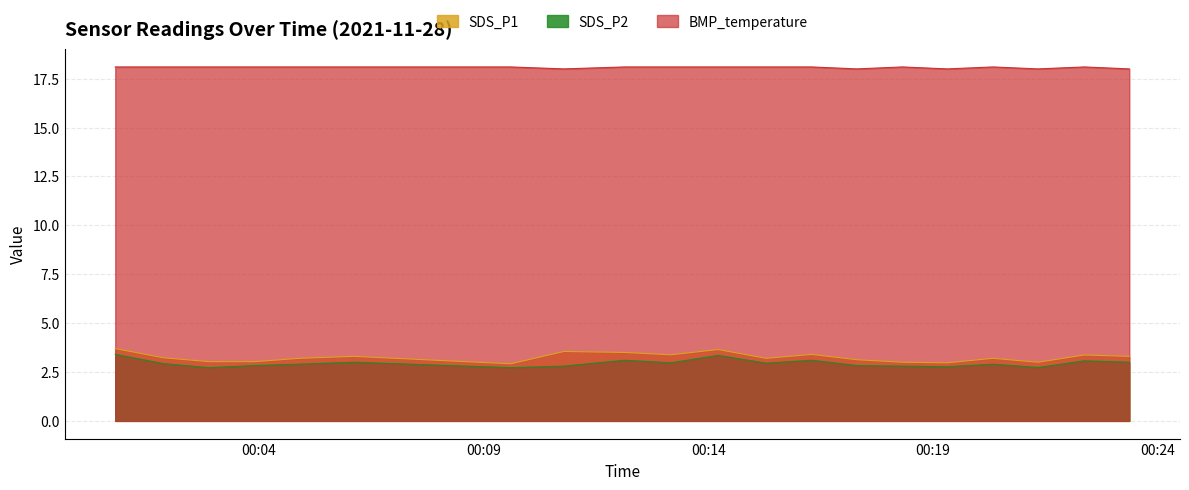

List the labels in order of SDS_P1 value, smallest first.

2021/11/28 00:09:36, 2021/11/28 00:19:19, 2021/11/28 00:18:19, 2021/11/28 00:21:20, 2021/11/28 00:02:53, 2021/11/28 00:03:54, 2021/11/28 00:17:18, 2021/11/28 00:04:54, 2021/11/28 00:15:17, 2021/11/28 00:20:20, 2021/11/28 00:01:52, 2021/11/28 00:06:07, 2021/11/28 00:23:22, 2021/11/28 00:22:22, 2021/11/28 00:13:10, 2021/11/28 00:16:18, 2021/11/28 00:12:08, 2021/11/28 00:10:47, 2021/11/28 00:14:13, 2021/11/28 00:00:48